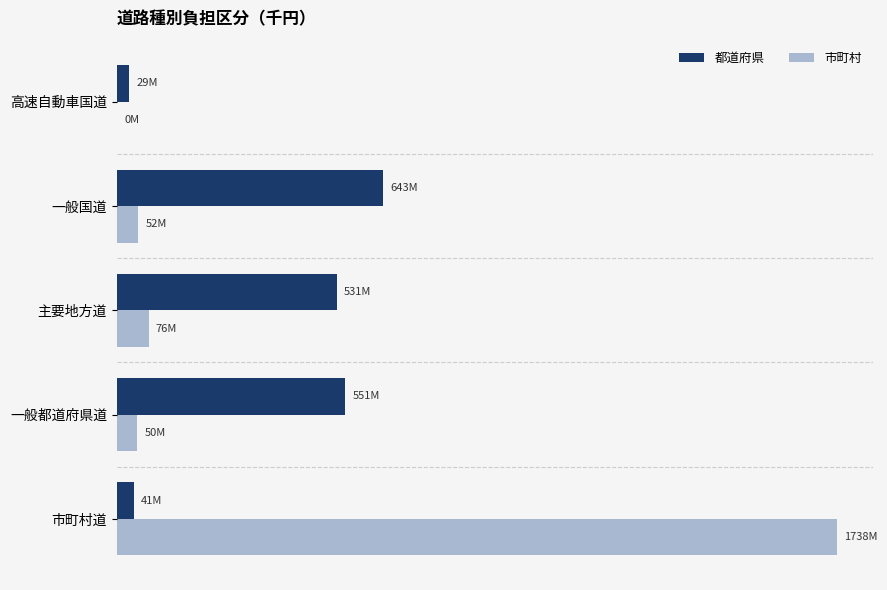

Does the chart contain stacked bars?

No